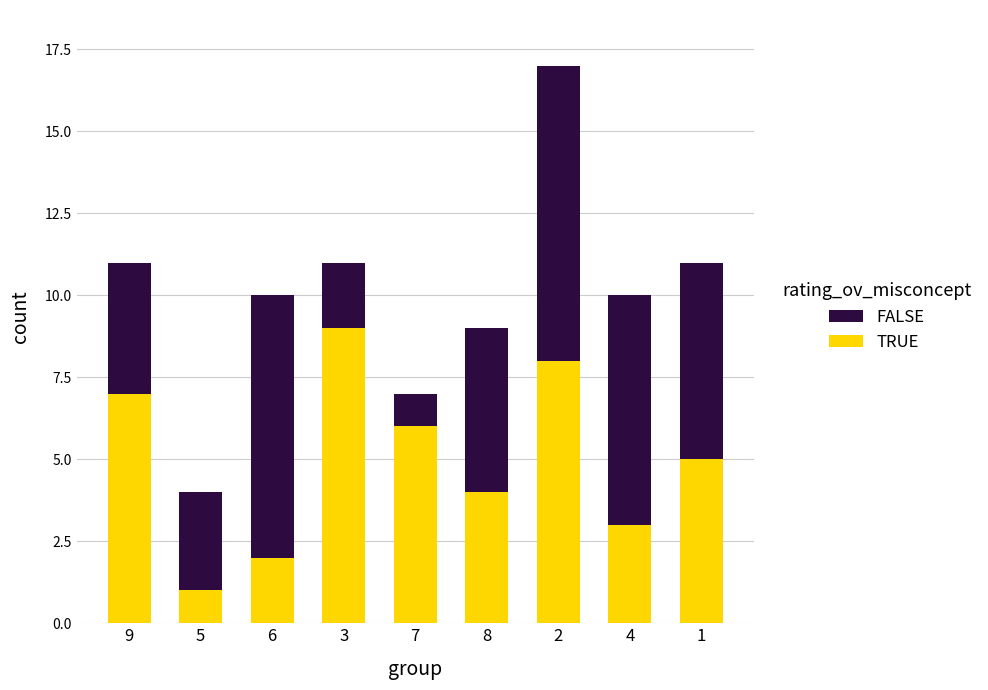

How many bars are there in total?

9